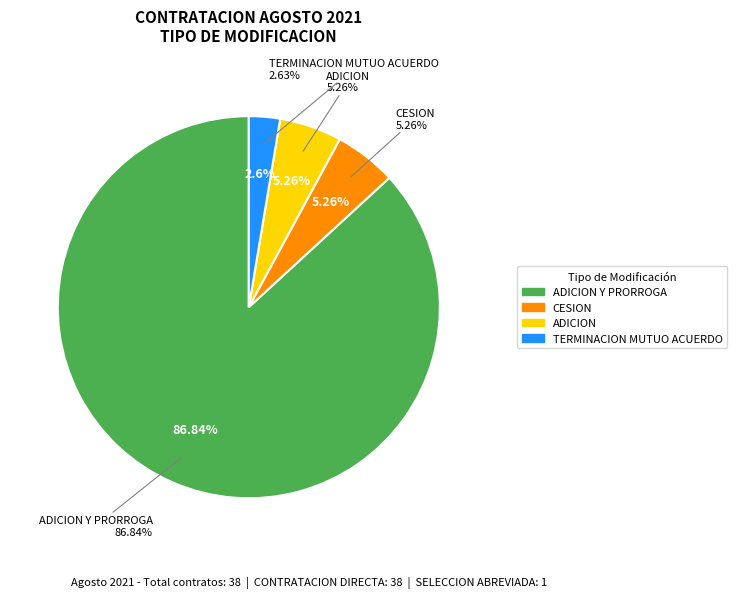

To the nearest percent, what is the difference between the largest and smallest slice percentages?

84%